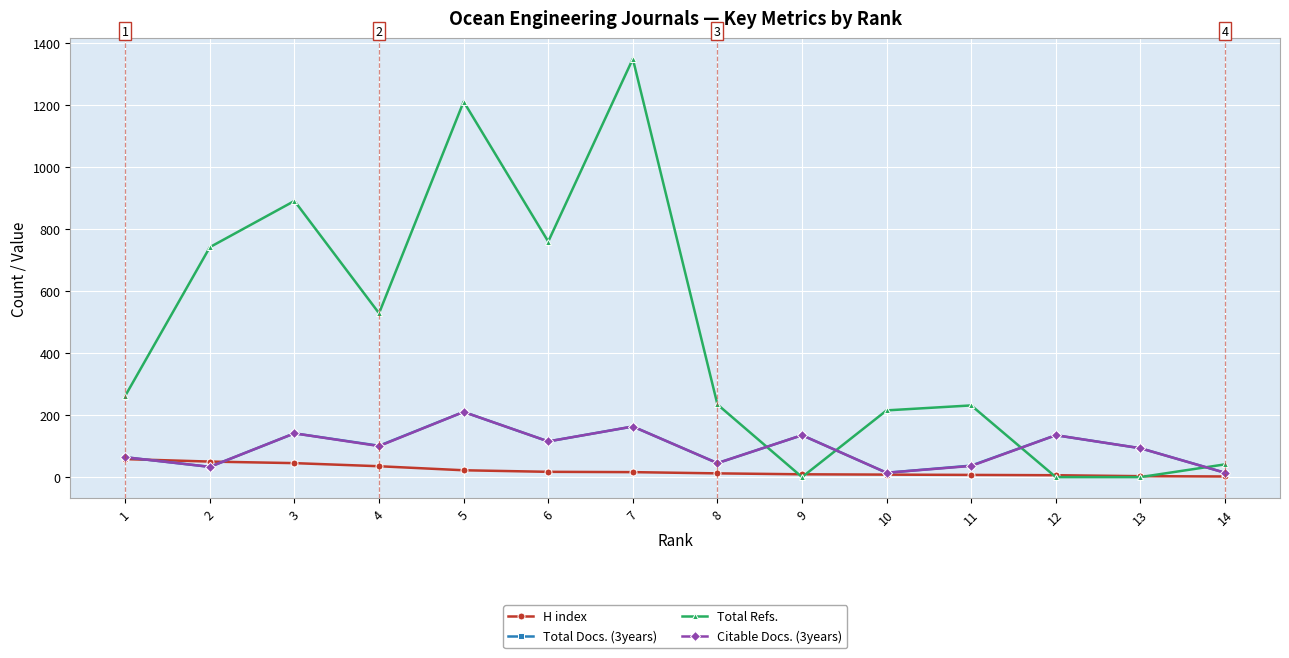

The value of Citable Docs. (3years) at 5 is 210. True or false?

True